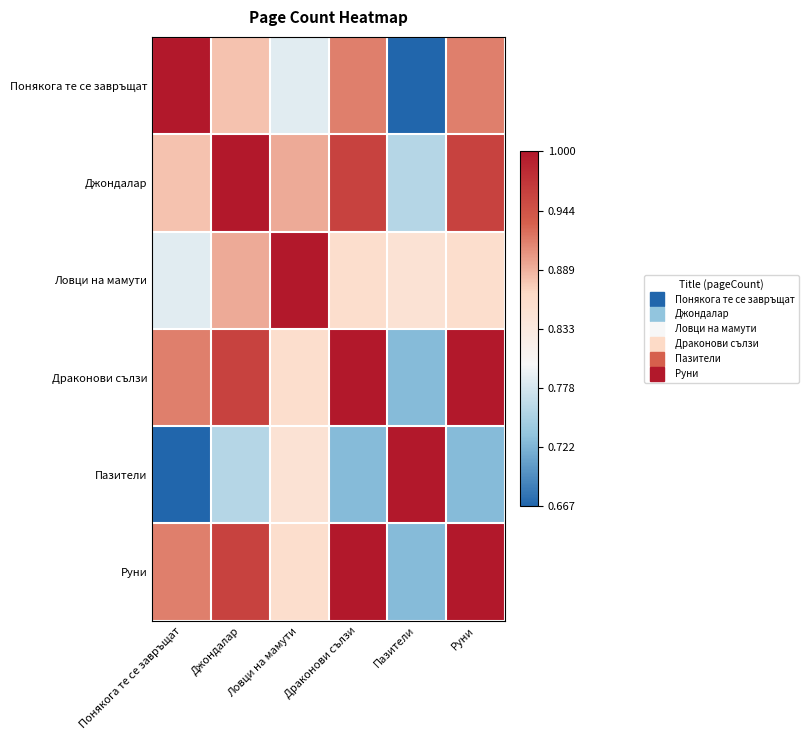

At how many categories does at least one series exceed 0?

6